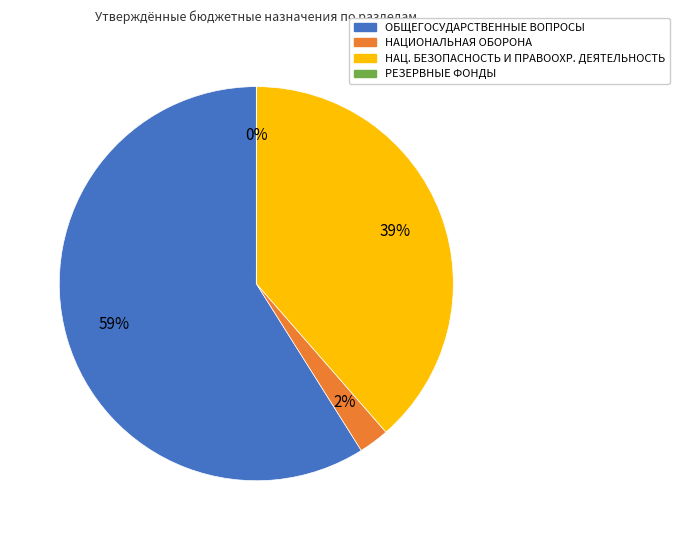

Does any single category account for the majority?

Yes